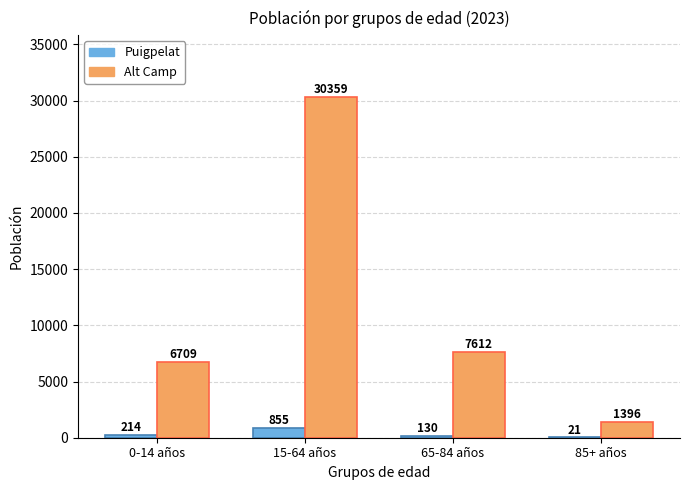

Which series has the widest spread of values?

Alt Camp